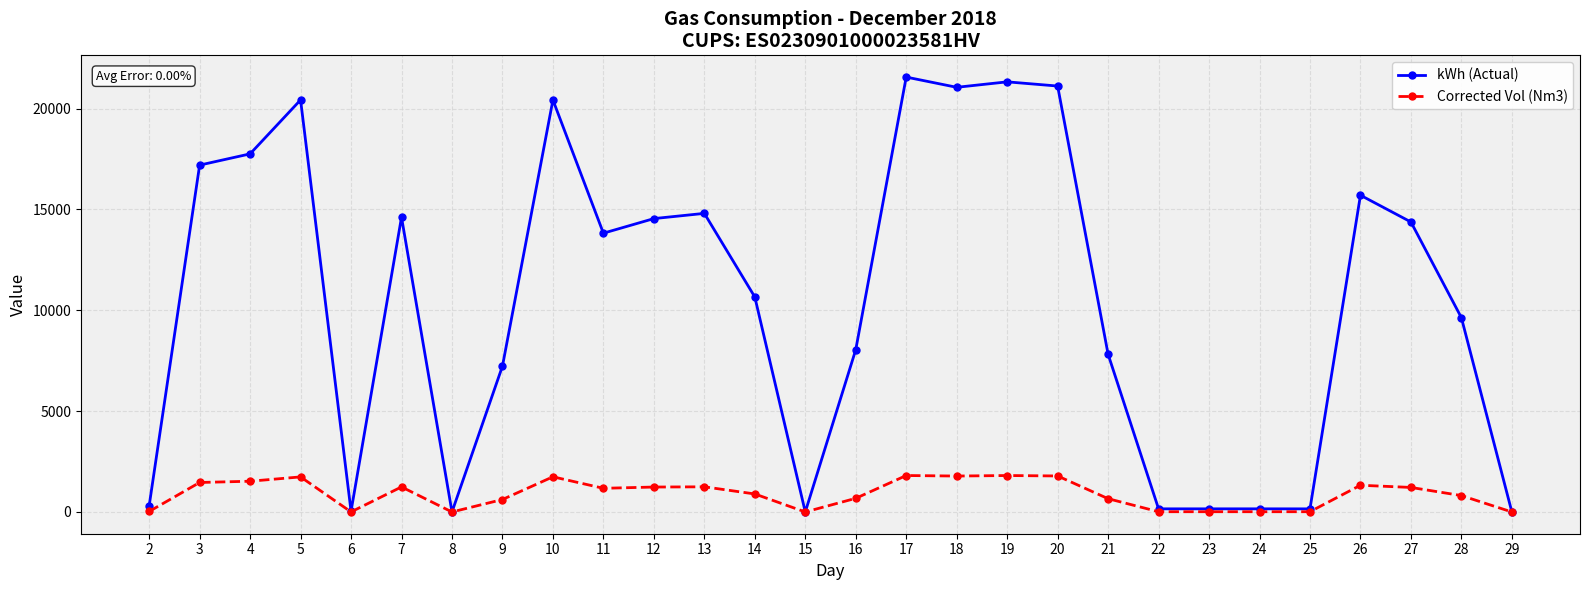

True or false: Corrected Vol (Nm3) has more than 0 points higher than both neighbors.

True